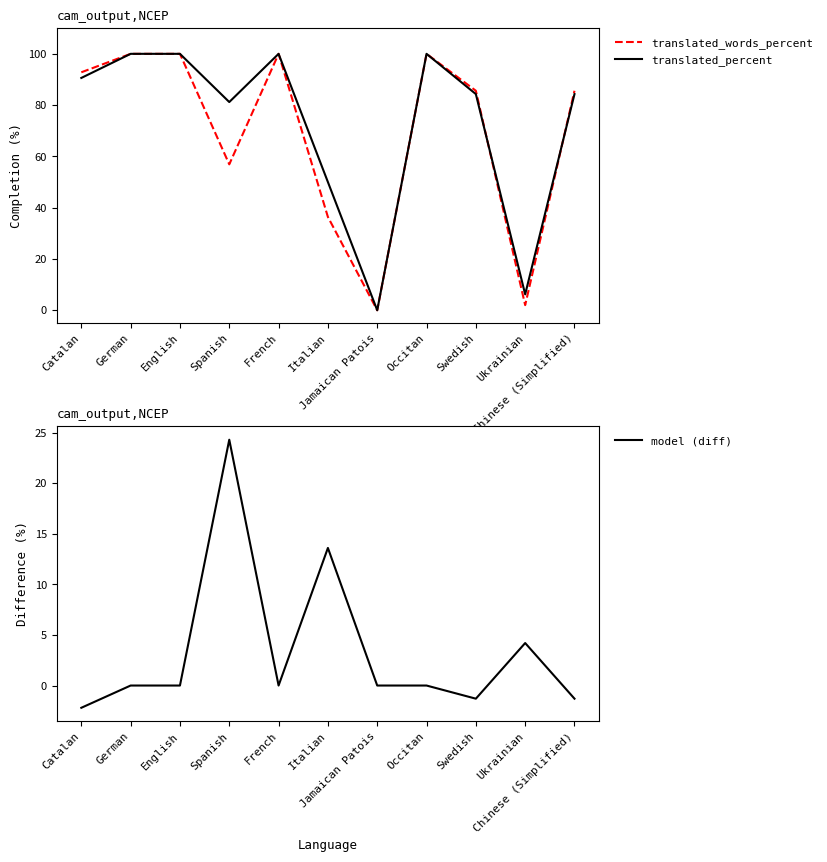

In translated_percent, how many points are higher than both neighbors (excluding endpoints)?

2